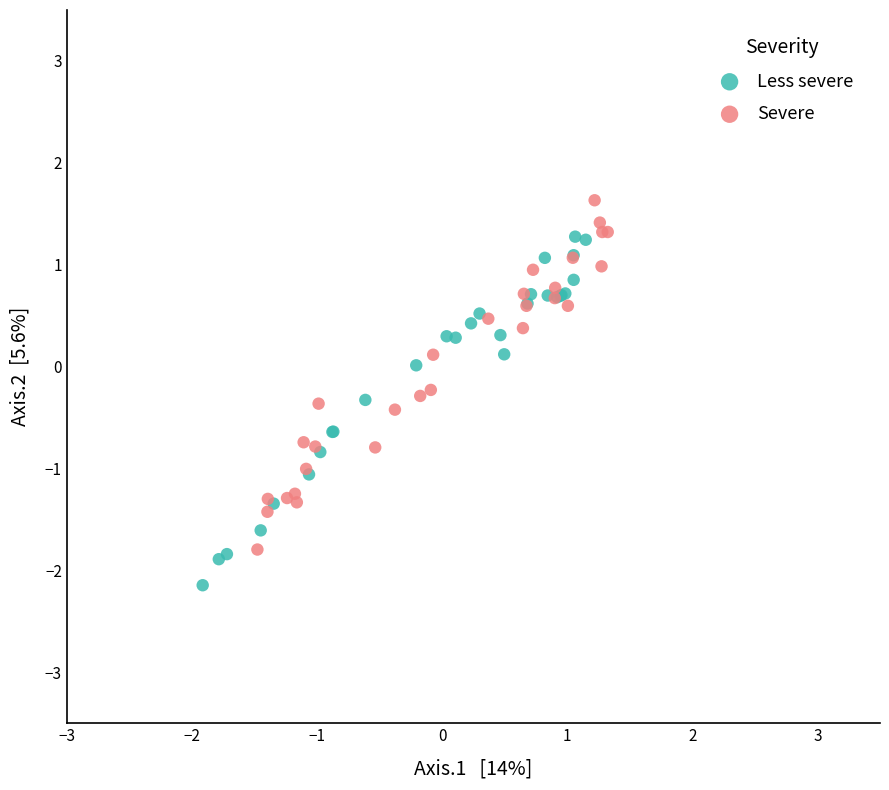

Which series reaches the maximum Y coordinate?

Severe